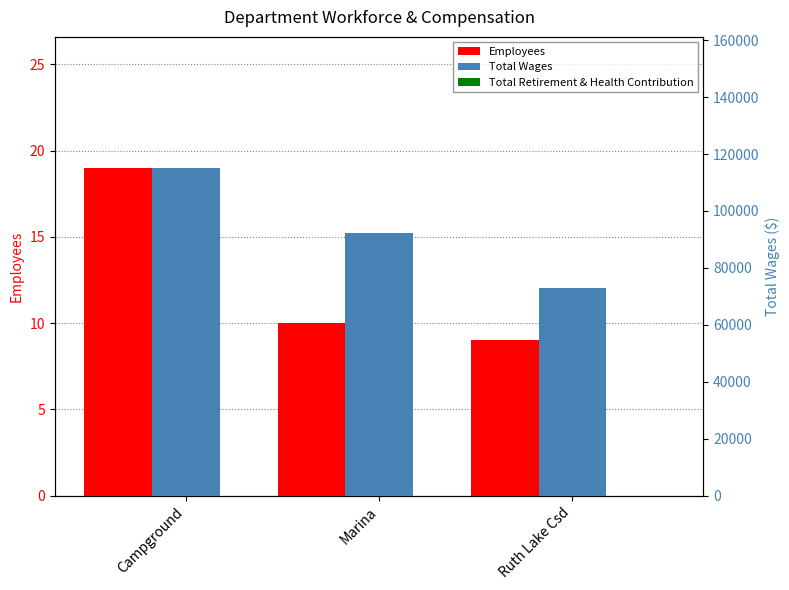

Is it true that Total Wages equals 103993 at Ruth Lake Csd?

False